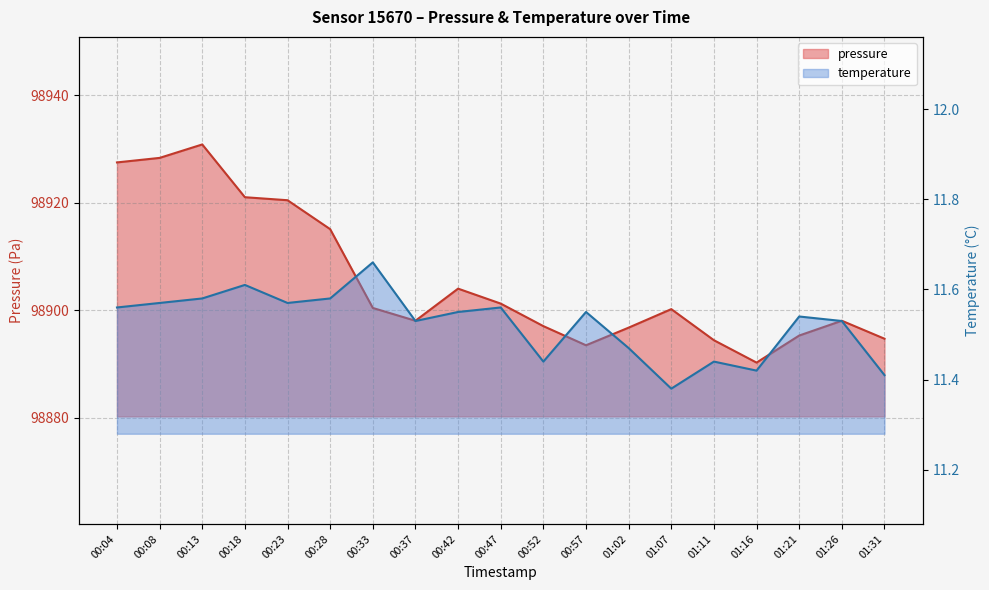

True or false: pressure has more than 2 points higher than both neighbors.

True